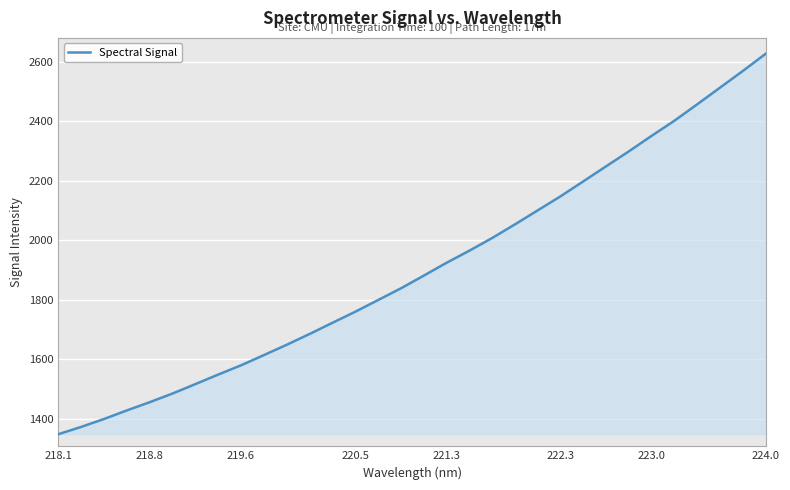

How many lines are shown in the chart?

1